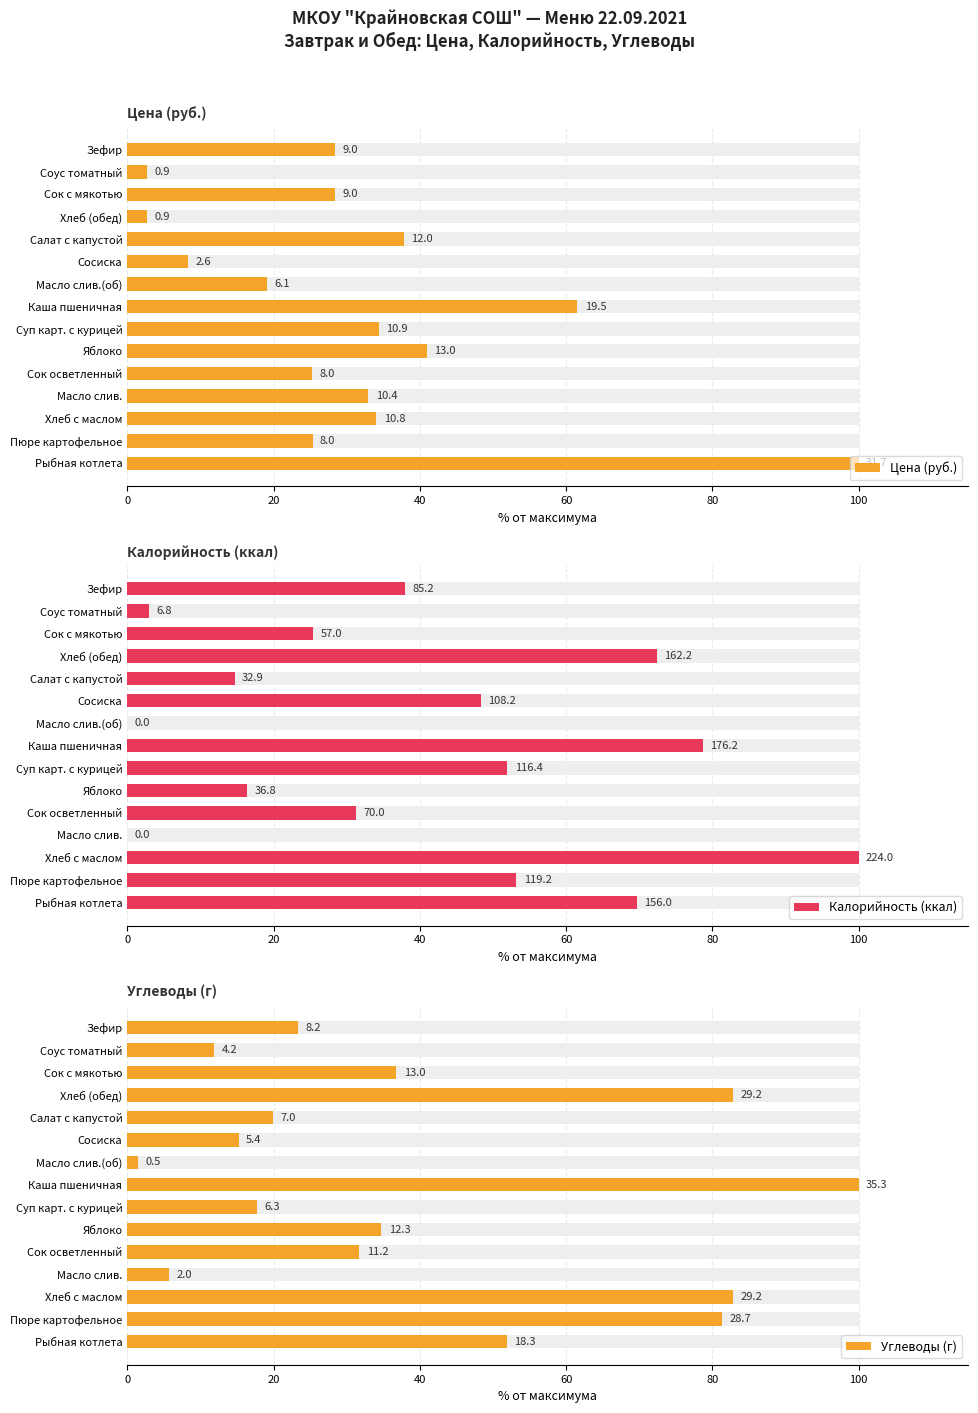

What is the spread (max minus min) of values at Сосиска?

40.0